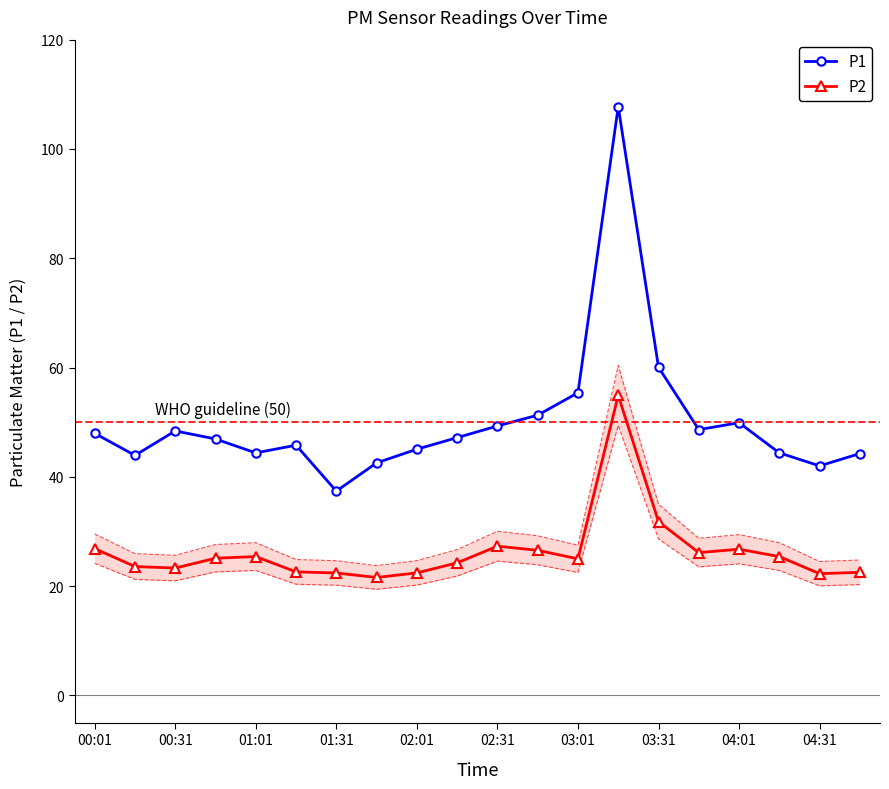

True or false: P1 has more than 2 interior local peaks.

True